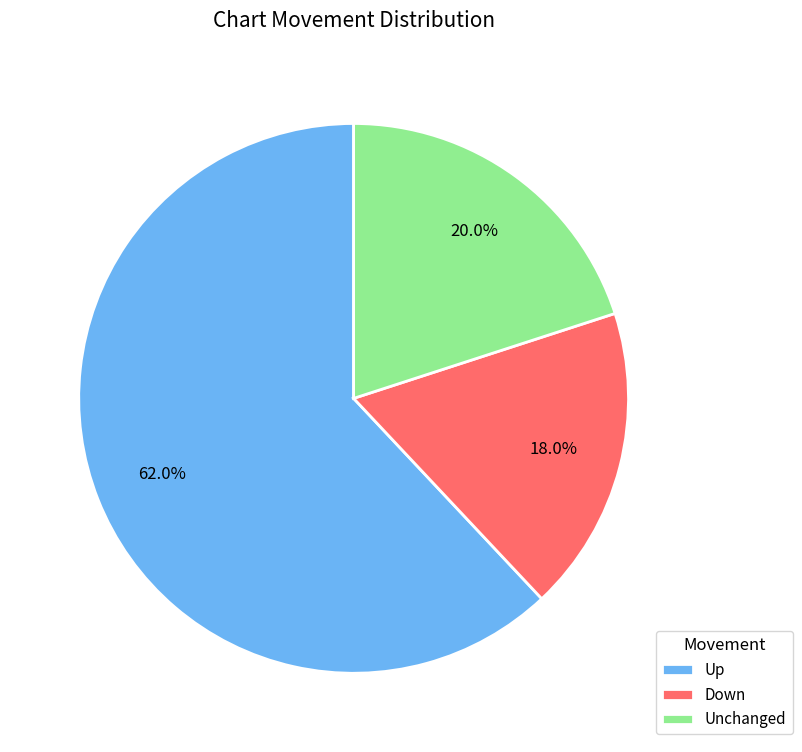

Rank the categories by value from highest to lowest.

Up, Unchanged, Down